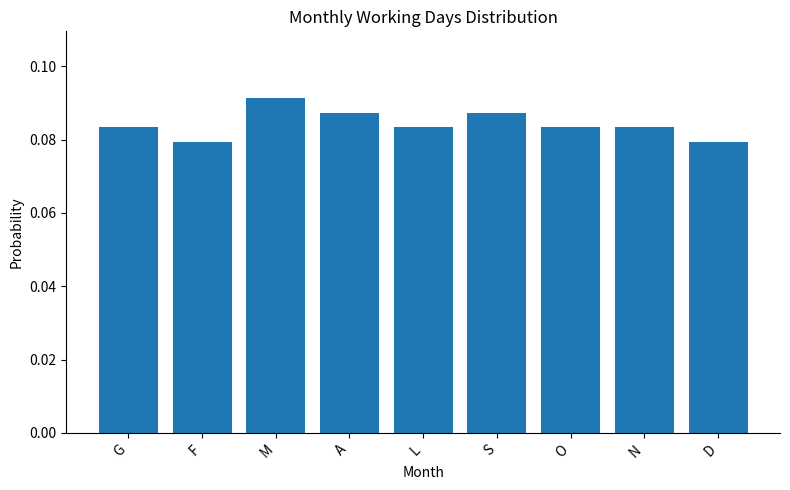

Does the chart contain stacked bars?

No